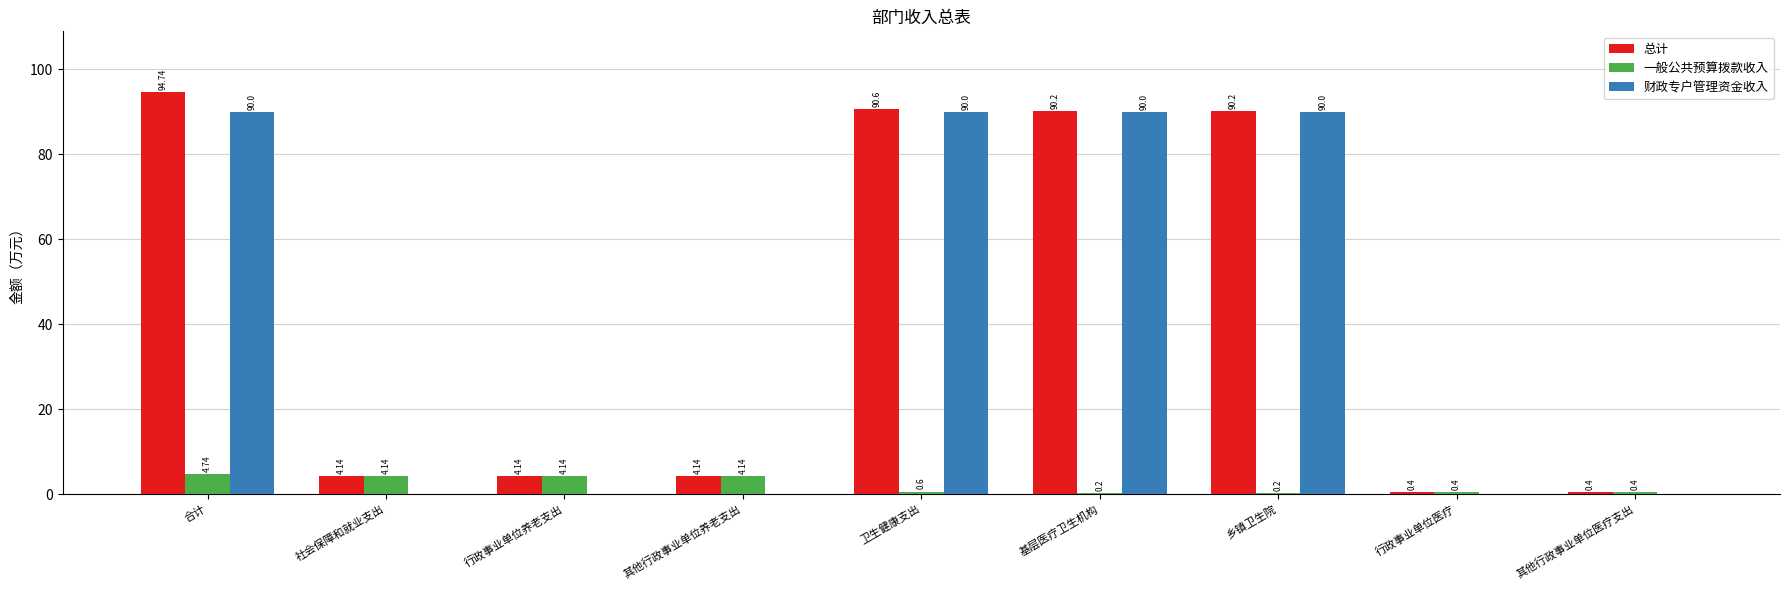

Is the value of 财政专户管理资金收入 at 其他行政事业单位养老支出 greater than the value of 总计 at 卫生健康支出?

No